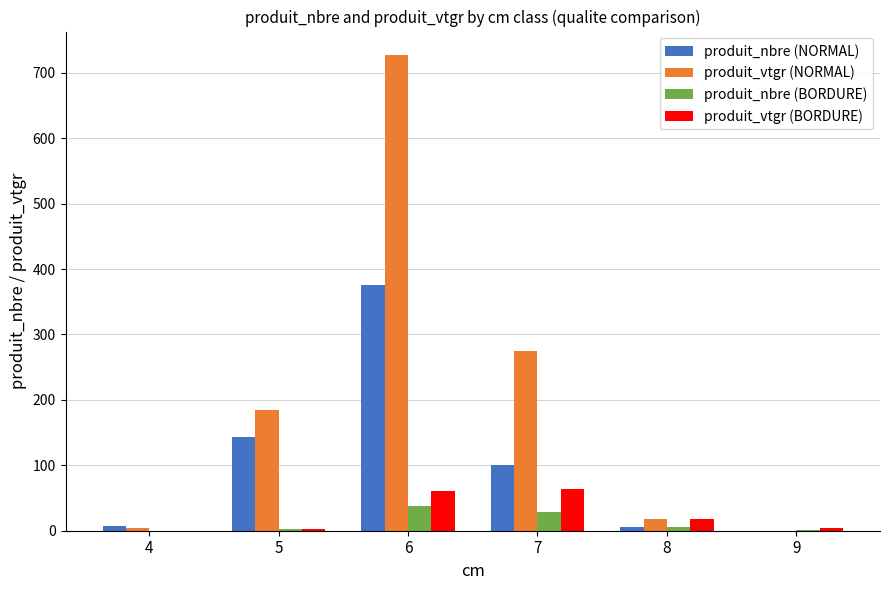

What is the maximum value for produit_vtgr (BORDURE)?

63.2